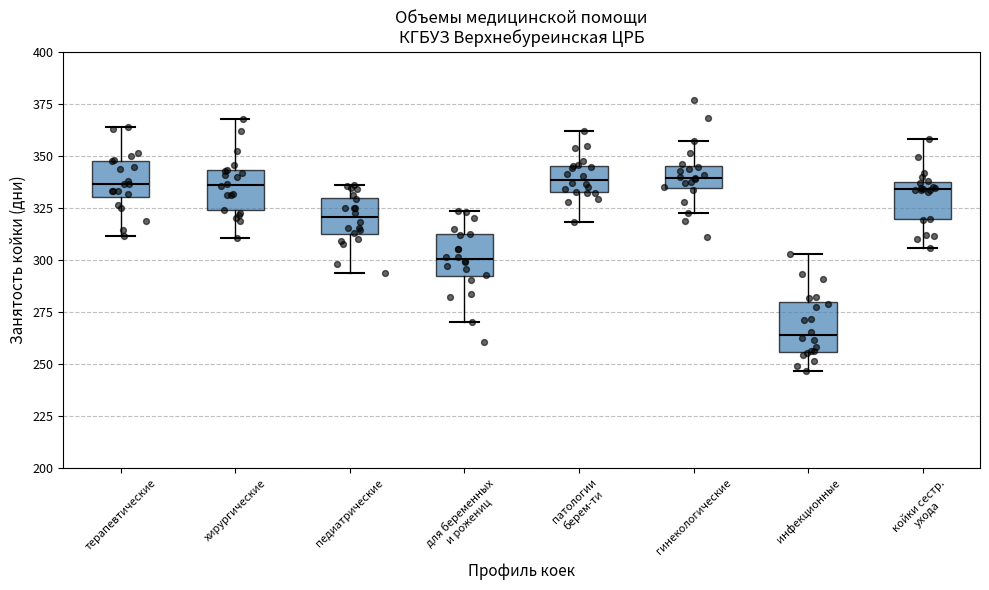

Where is the upper edge of the box for патологии берем-ти on the y-axis? The values are not printed on the chart, so give them approximately, as read against the axis.

345